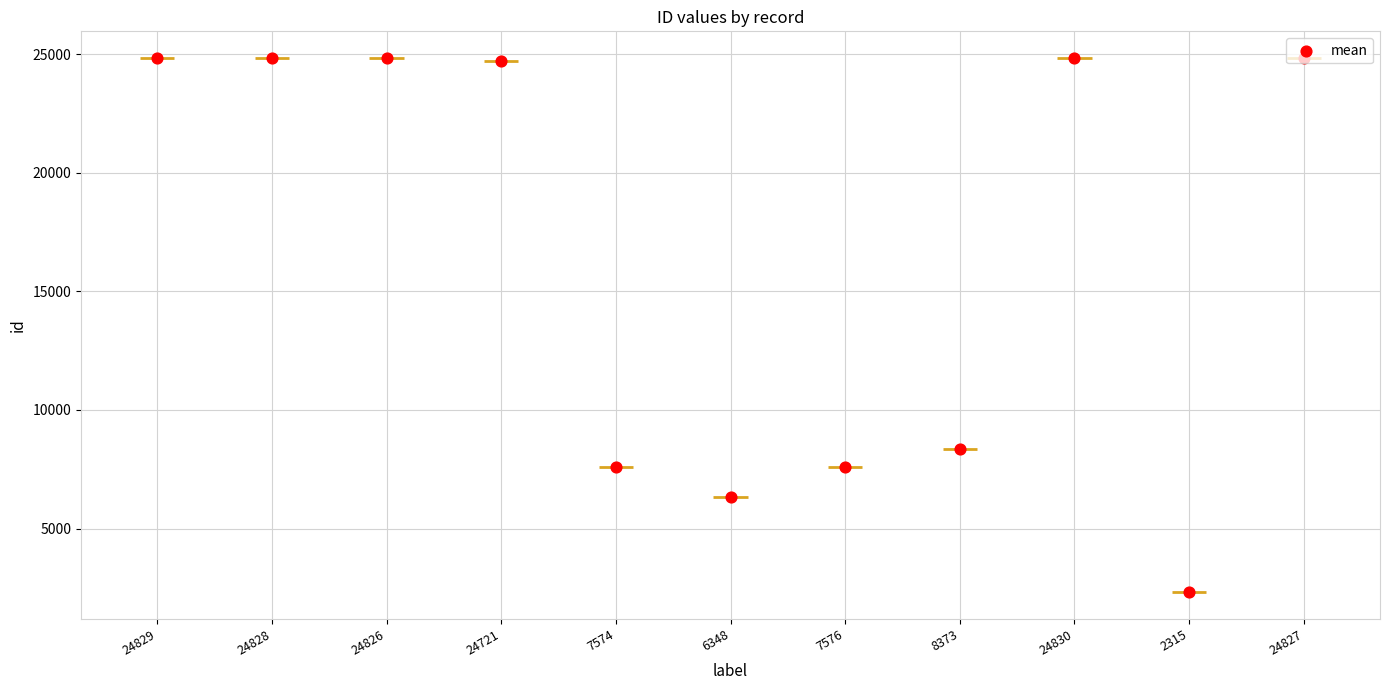

Approximately how many times larger is the value at 24721 compared to 24829?

1.0